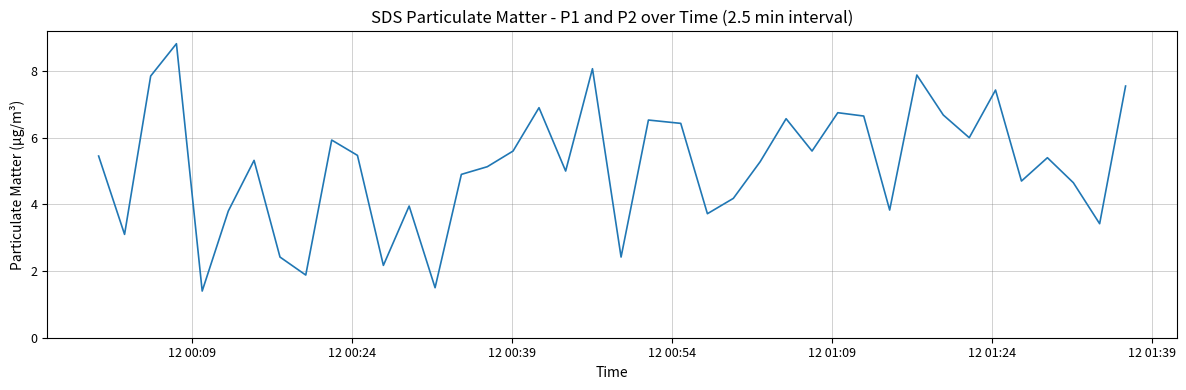

How many lines are shown in the chart?

1